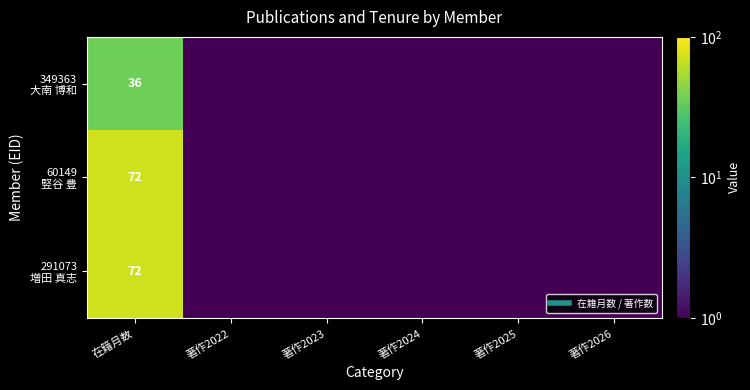

The value of 291073 増田 真志 at 著作2022 is 0.0. True or false?

False